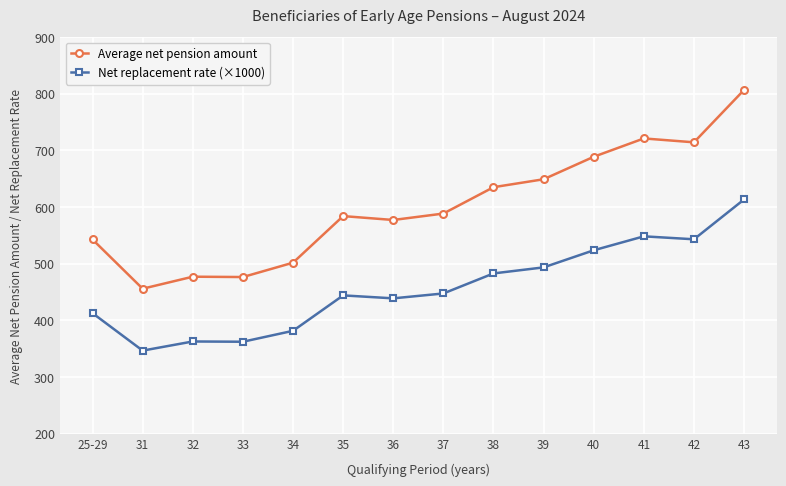

What is the label of the 14th point from the left?

43